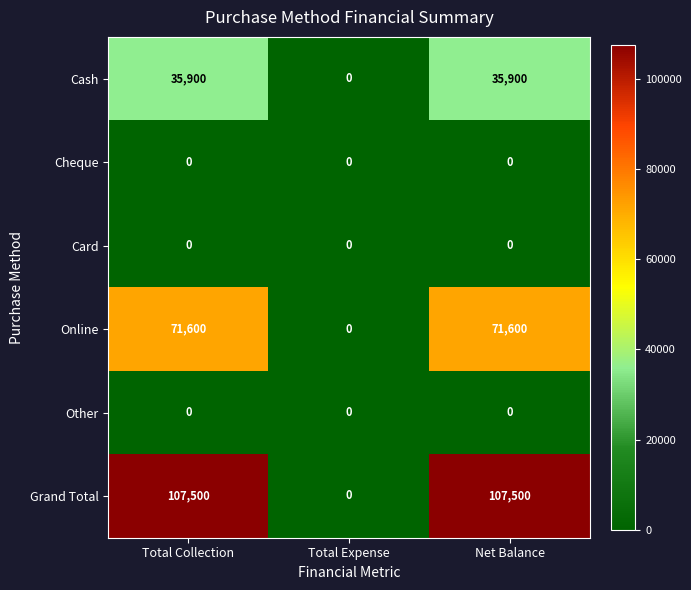

At how many categories does at least one series exceed 61303?

2